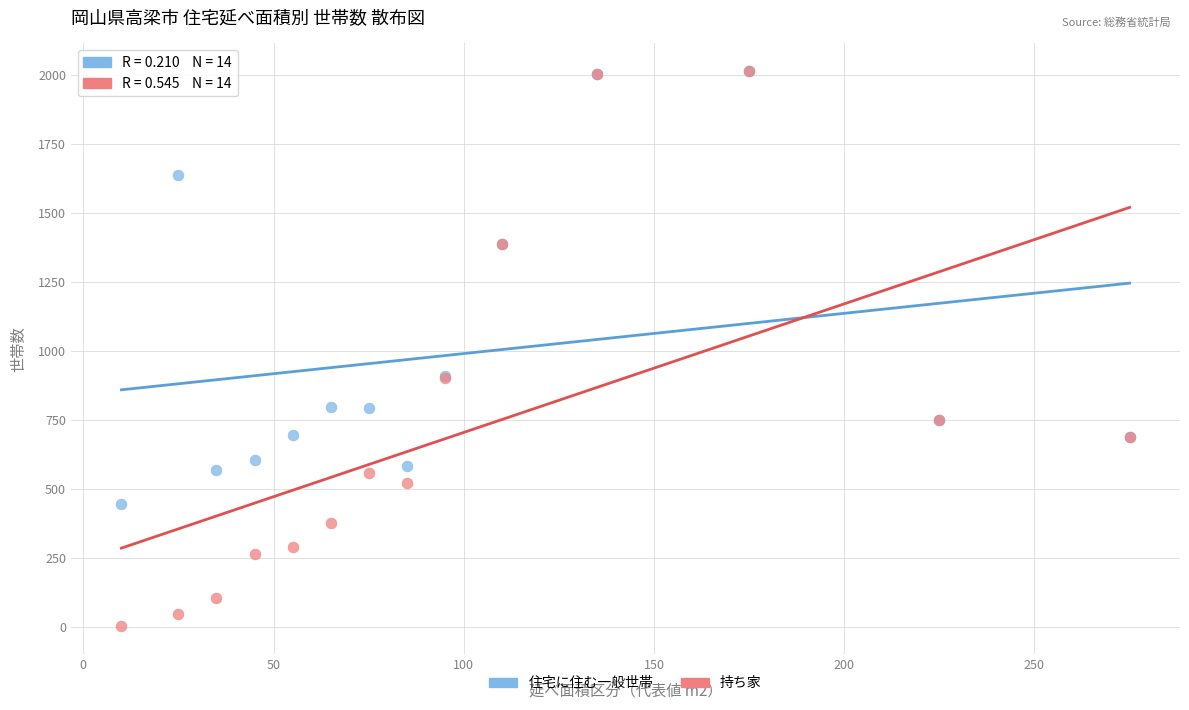

Which series has the widest spread of Y values?

持ち家